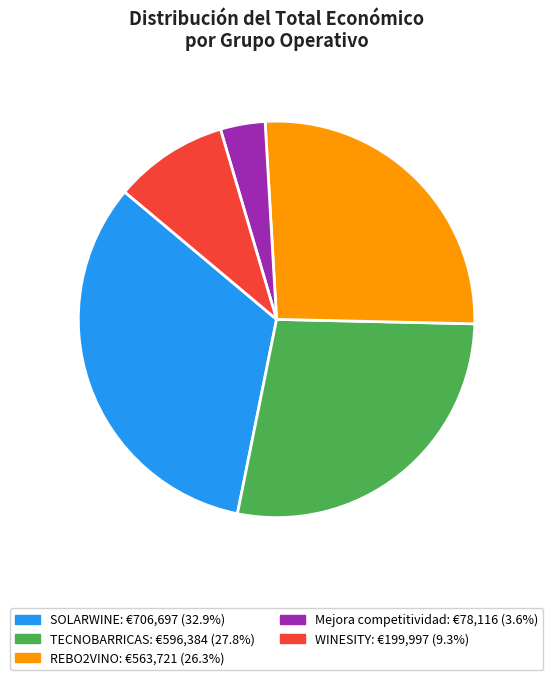

The TECNOBARRICAS slice represents 28% of the pie. True or false?

True